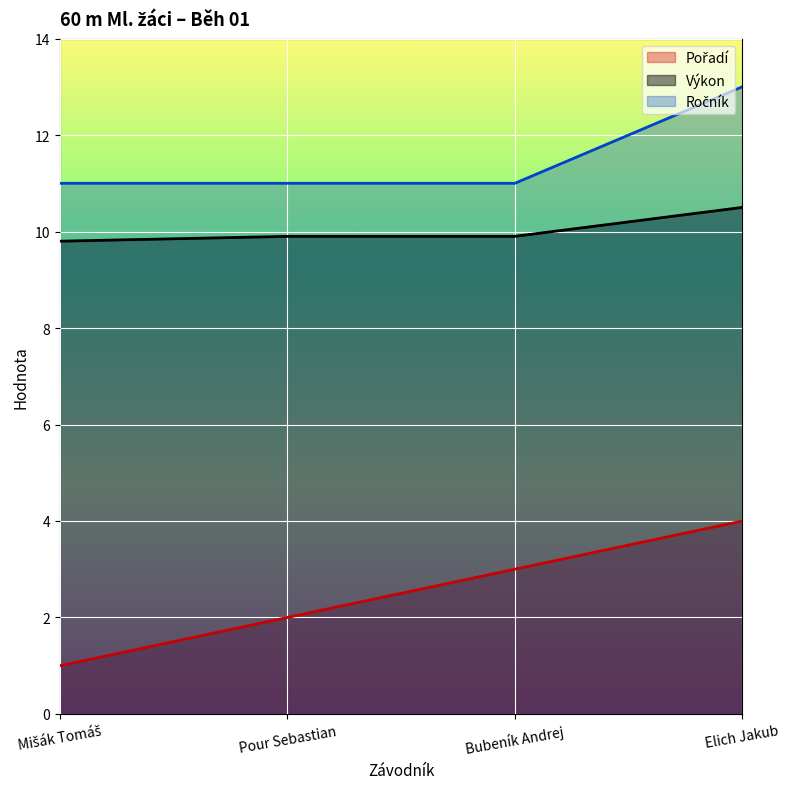

Between Pour Sebastian and Elich Jakub, which series saw the biggest shift?

Pořadí